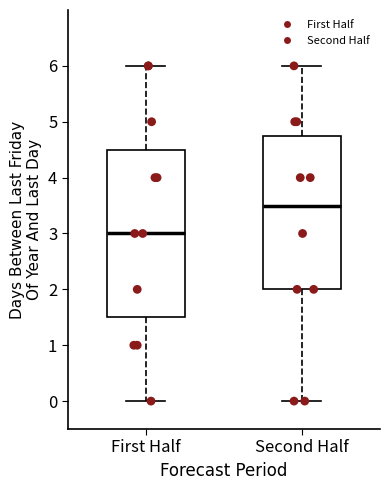

Which box is the tallest, from its lower edge to its upper edge?

First Half